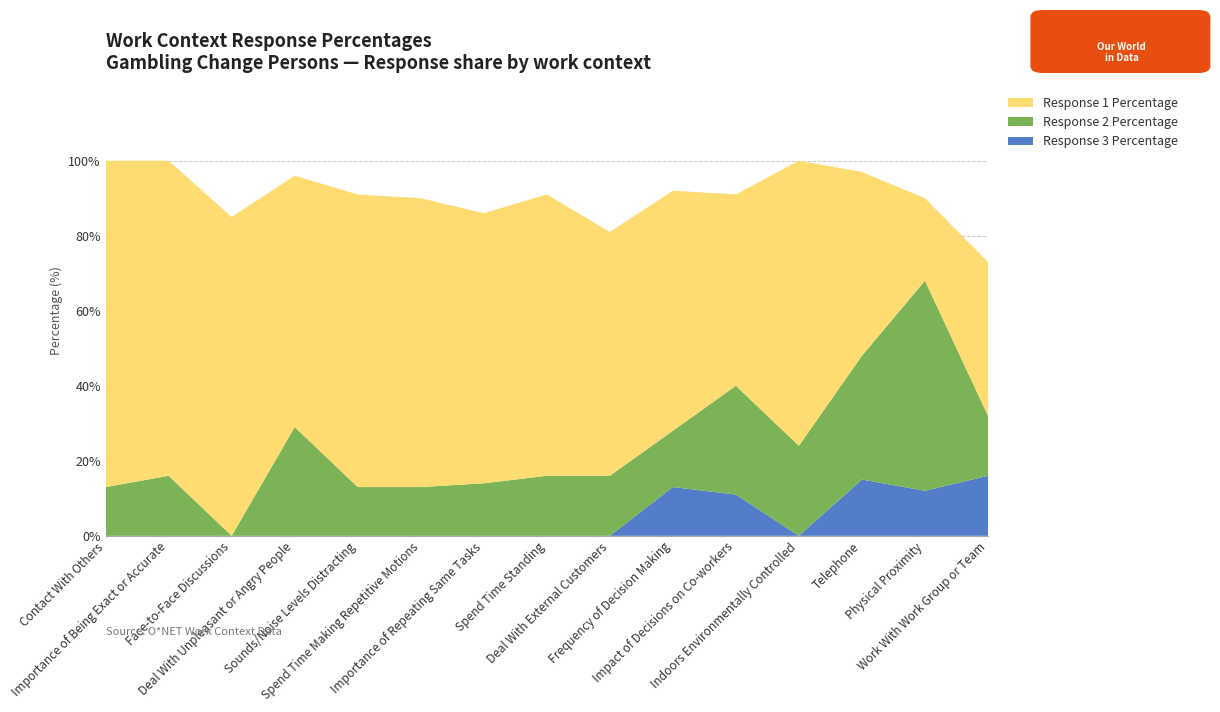

Reading left to right, list all the values displayed in this chart.

Response 1 Percentage: 87	84	85	67	78	77	72	75	65	64	51	76	49	22	41
Response 2 Percentage: 13	16	0	29	13	13	14	16	16	15	29	24	33	56	16
Response 3 Percentage: 0	0	0	0	0	0	0	0	0	13	11	0	15	12	16